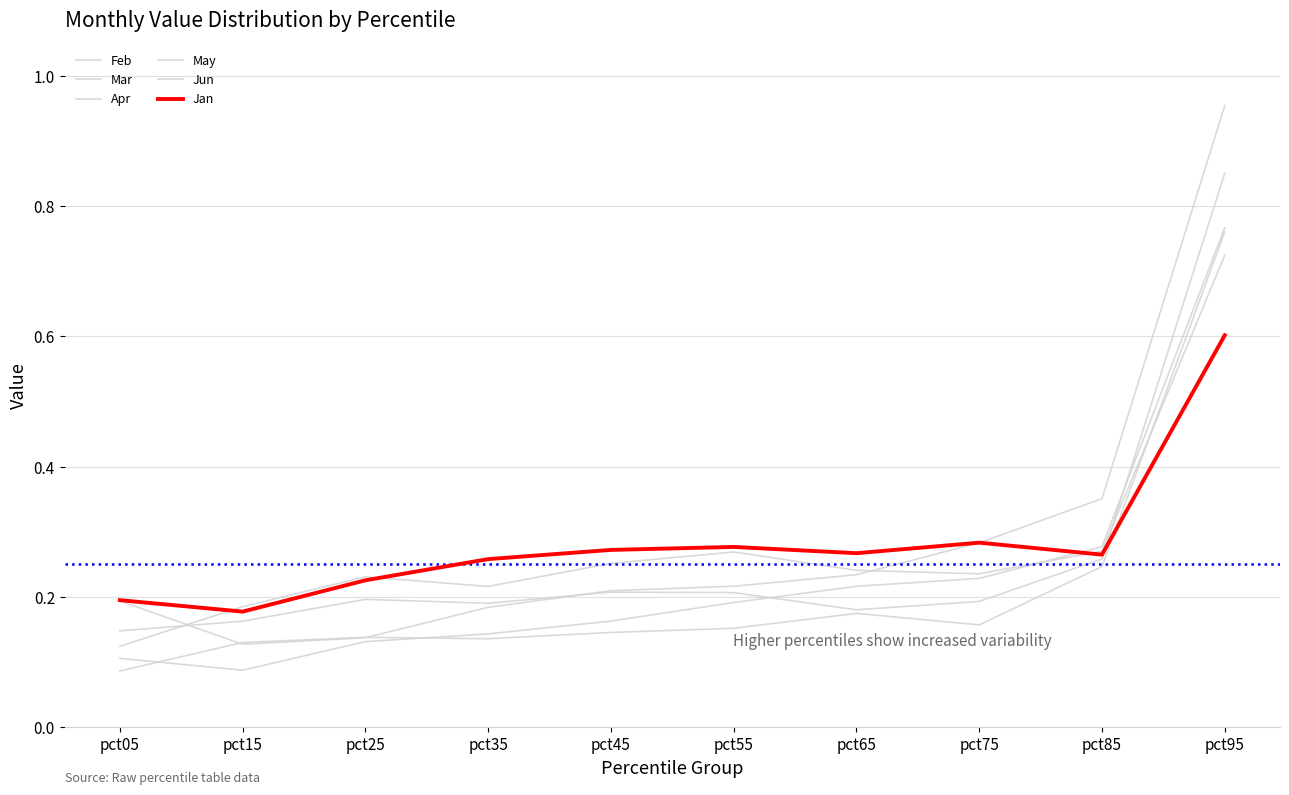

What is the difference between the maximum and second lowest values in the Jun series?

0.8